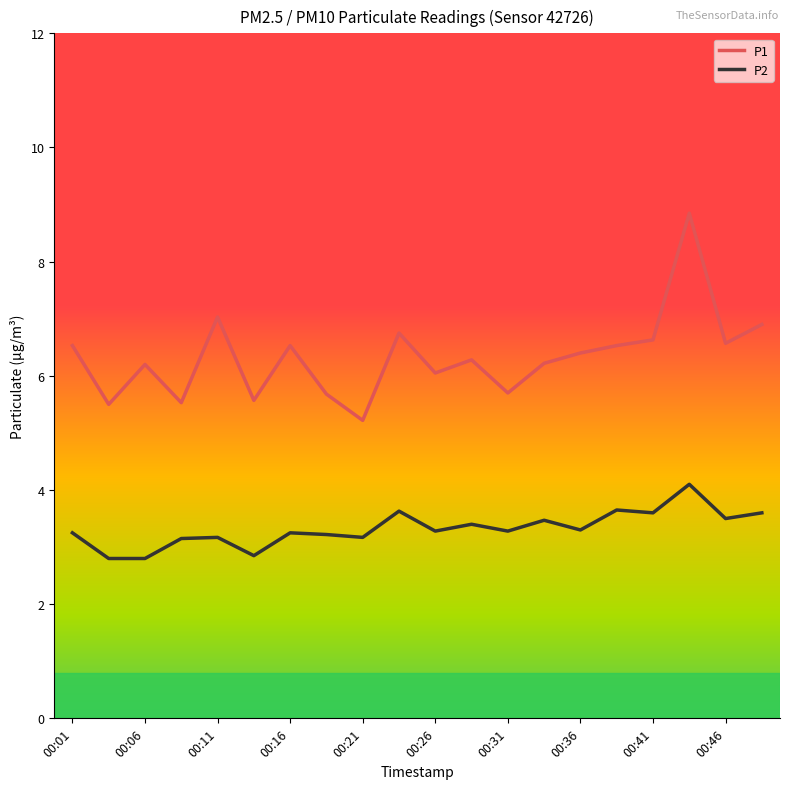

How many interior local peaks does the P1 series have?

6